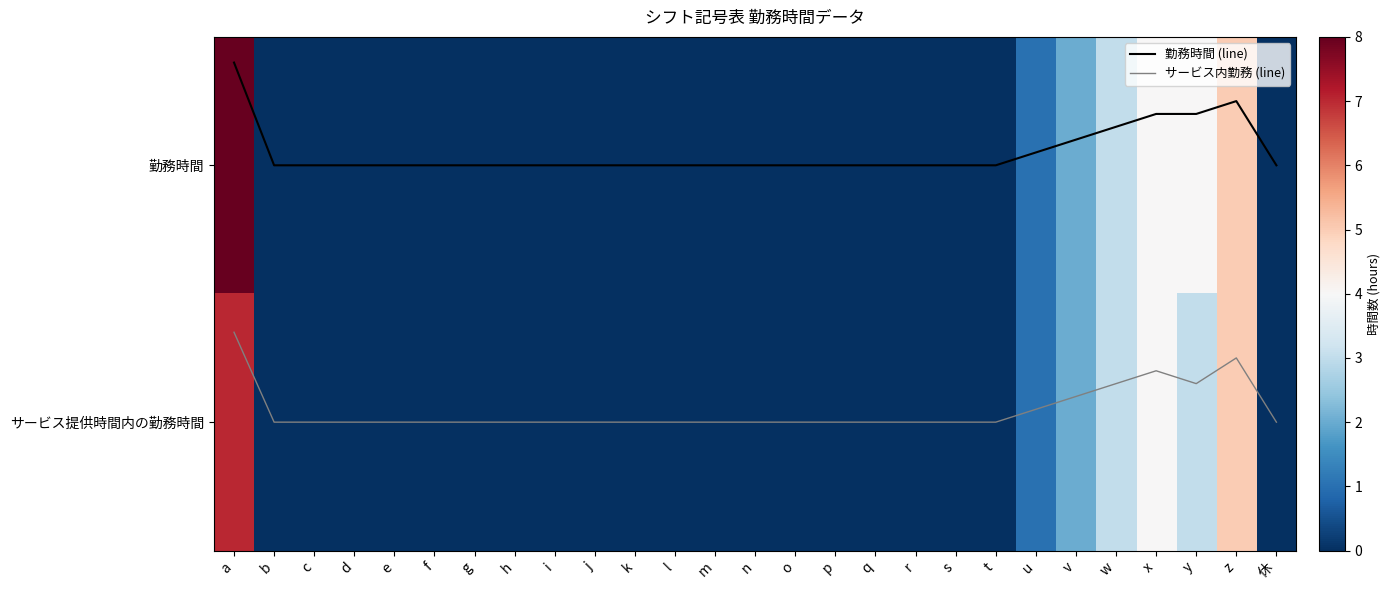

Which series has the largest total across all categories?

勤務時間